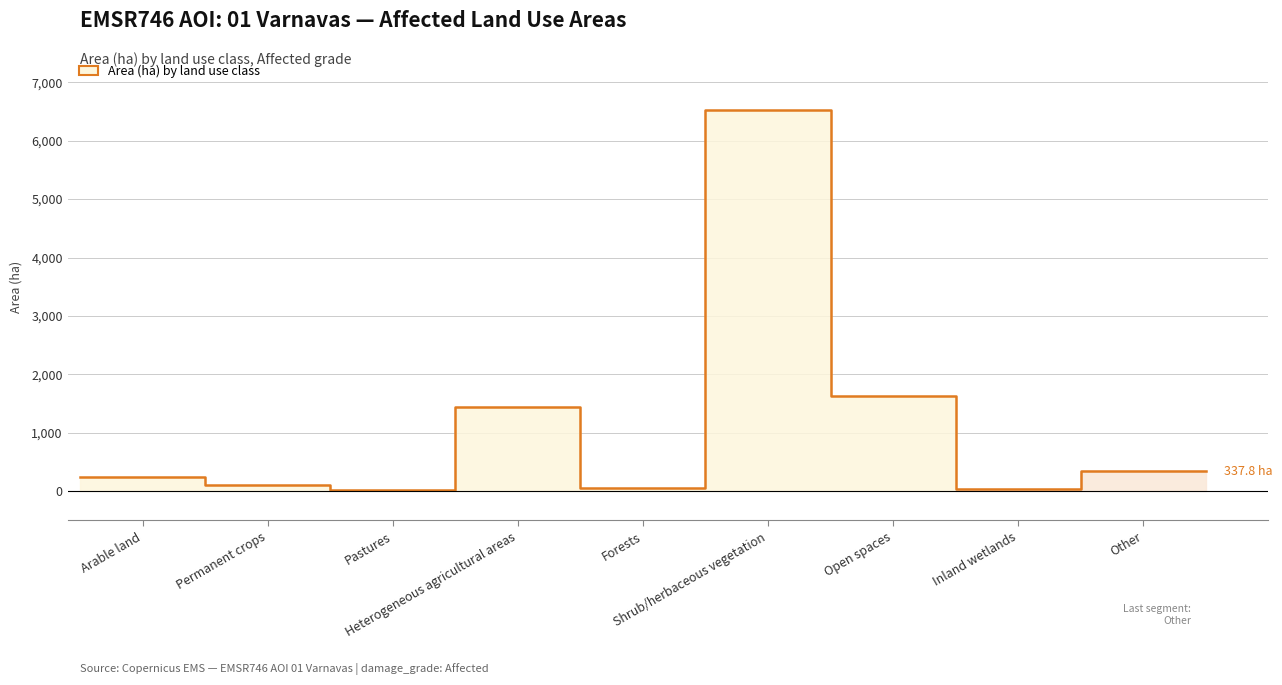

What is the maximum value shown in the chart?

6522.9